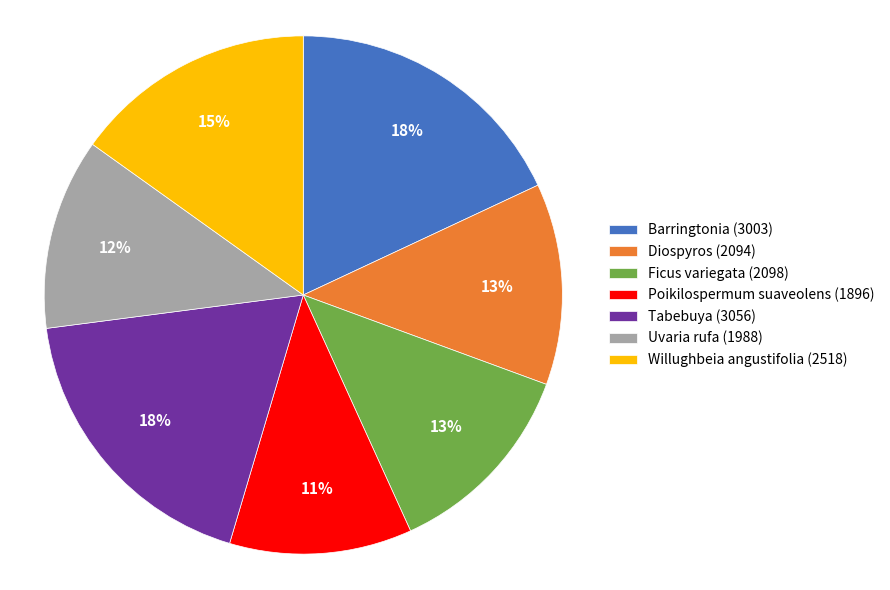

Combined, do Uvaria rufa (1988) and Ficus variegata (2098) account for over 50%?

No